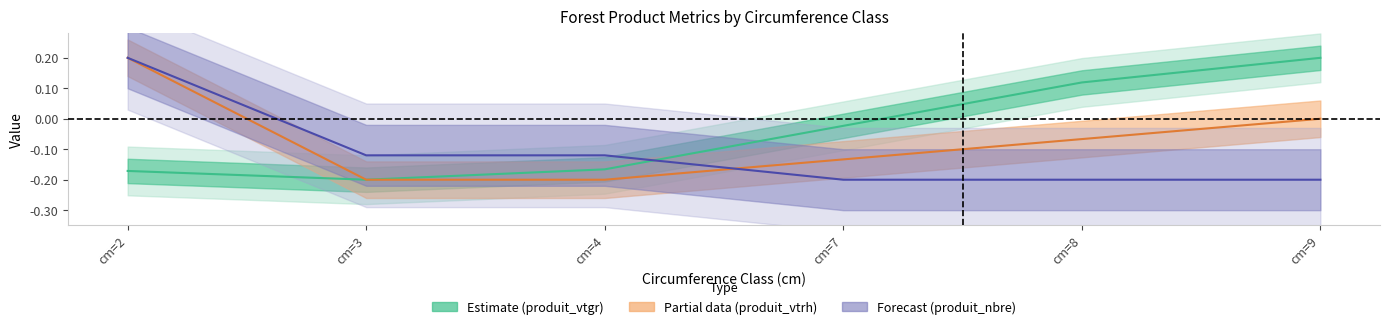

True or false: produit_nbre has more than 2 interior local peaks.

False